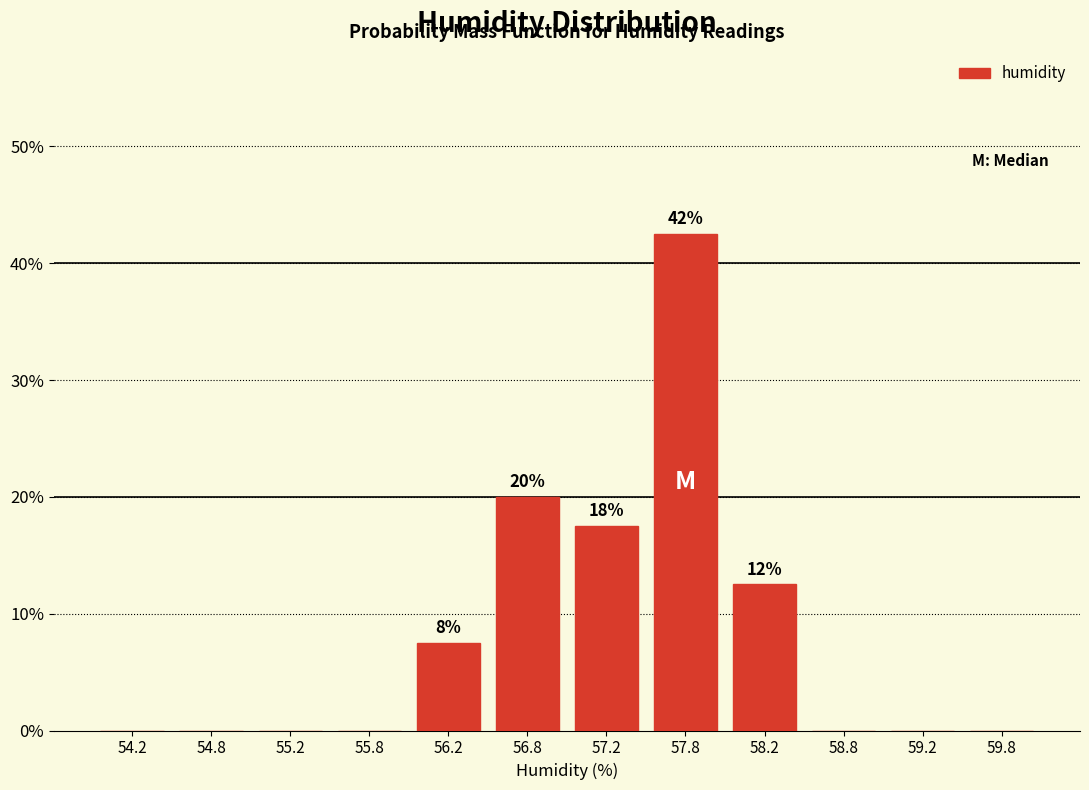

Which range on the x-axis has the tallest bar?

57.5 to 58.0